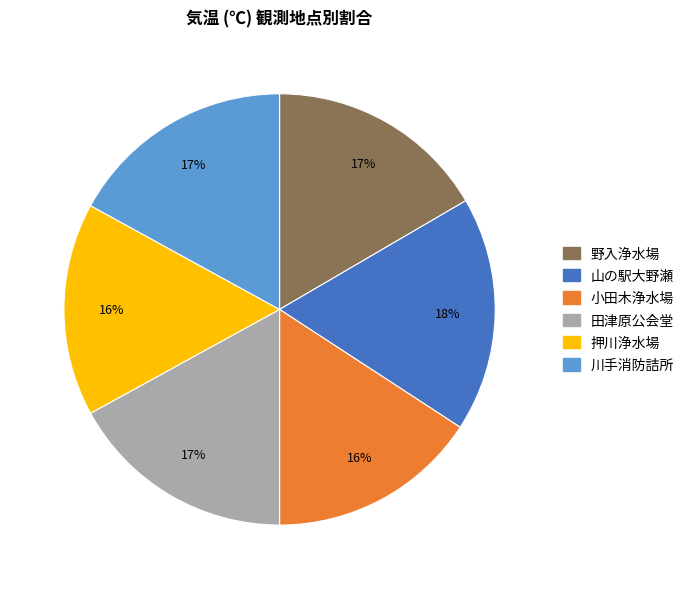

Count the number of slices in the pie.

6